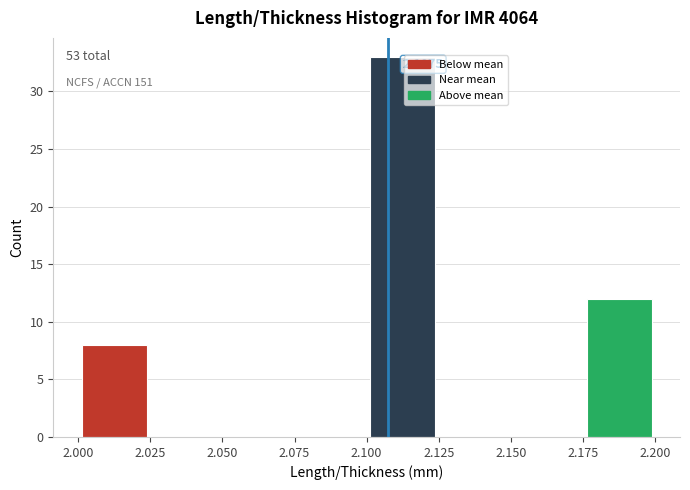

Over which range of the x-axis is the bar tallest?

2.100 to 2.125